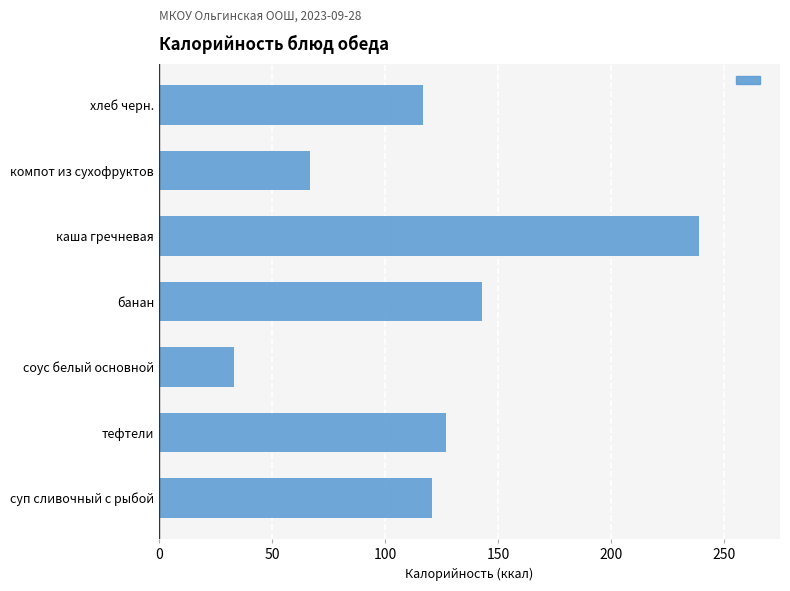

The value at соус белый основной is 10. True or false?

False